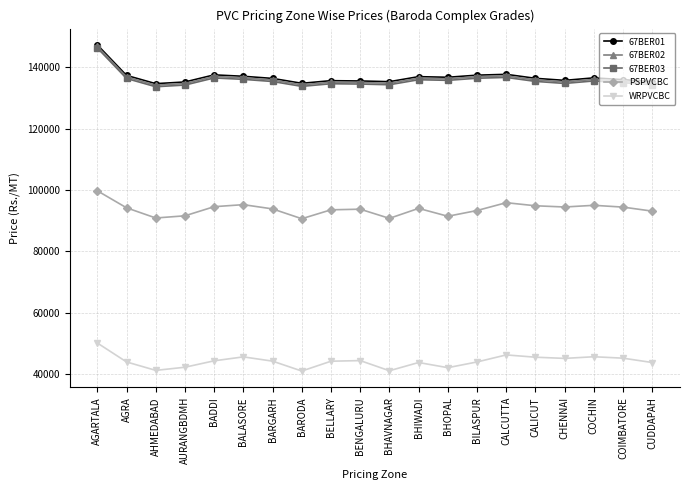

True or false: 67BER01 and PSPVCBC cross at least once.

False